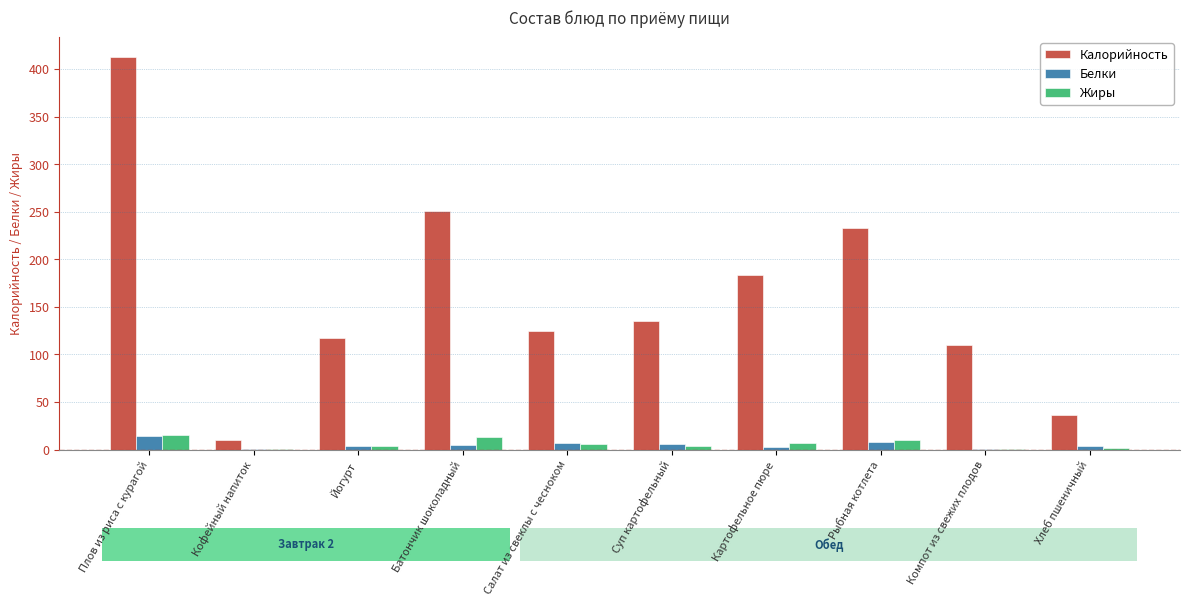

True or false: Калорийность has a value of 121.5 at Картофельное пюре.

False